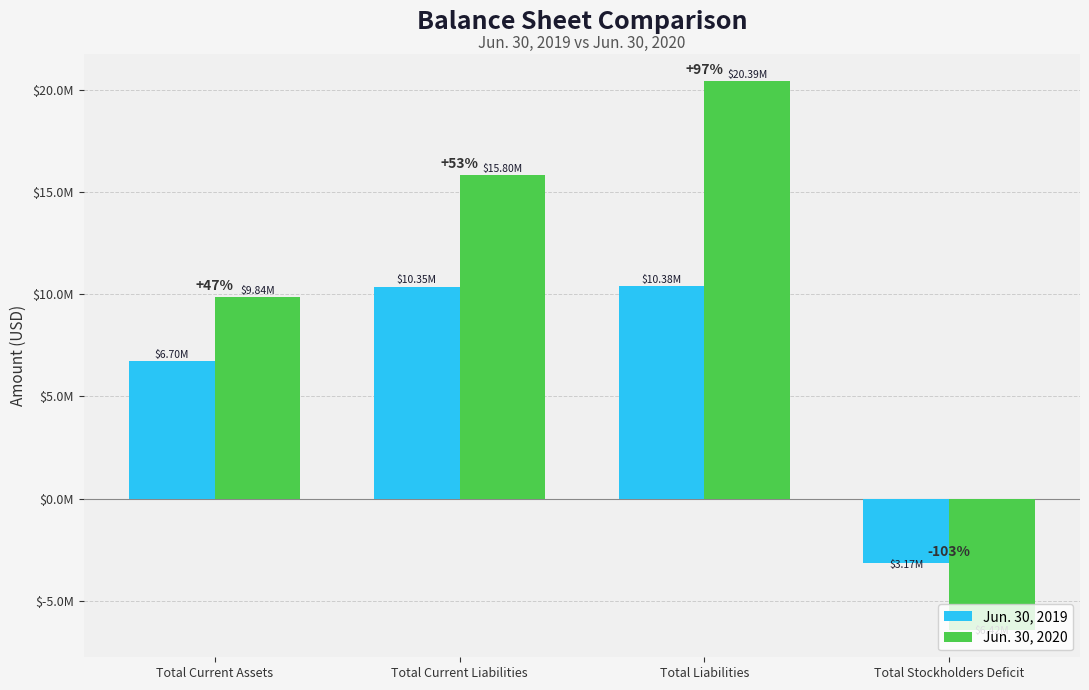

Rank the series by their average value, from highest to lowest.

Jun. 30, 2020, Jun. 30, 2019